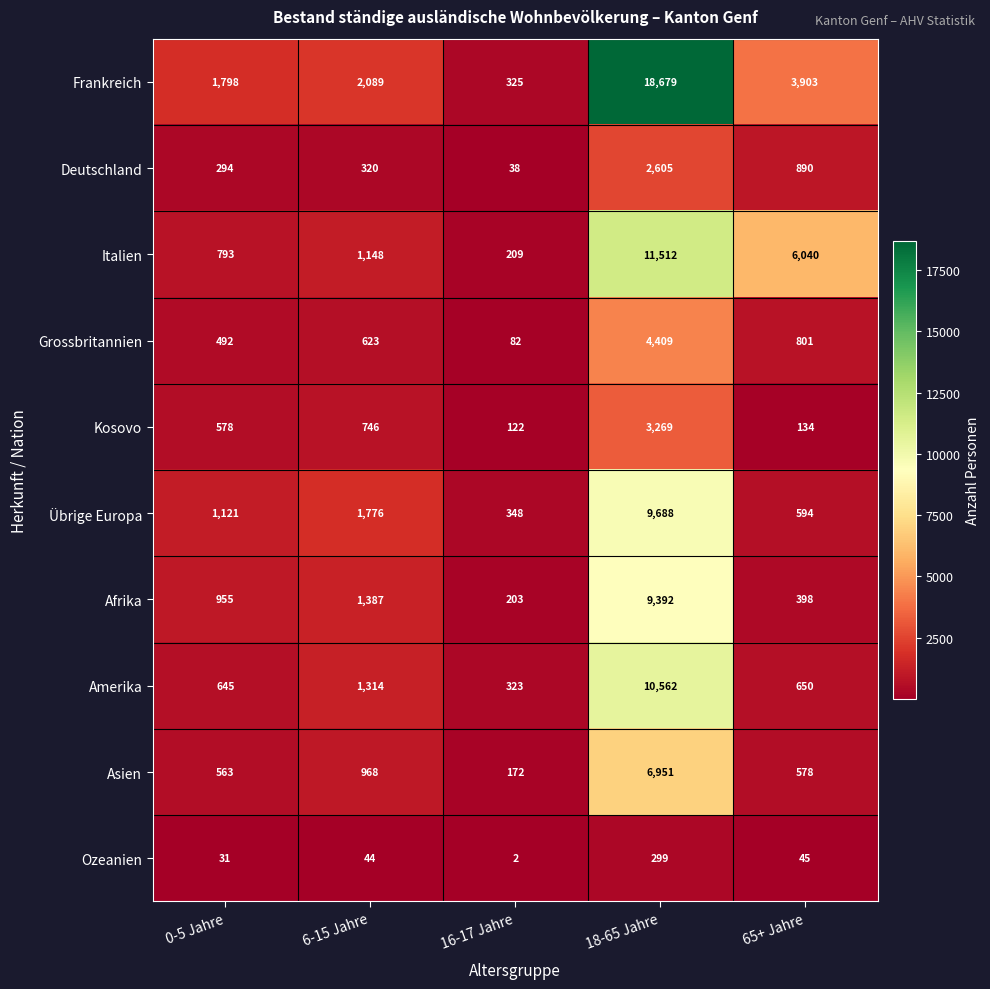

Read the Ozeanien value at 0-5 Jahre, to the nearest 10.

30